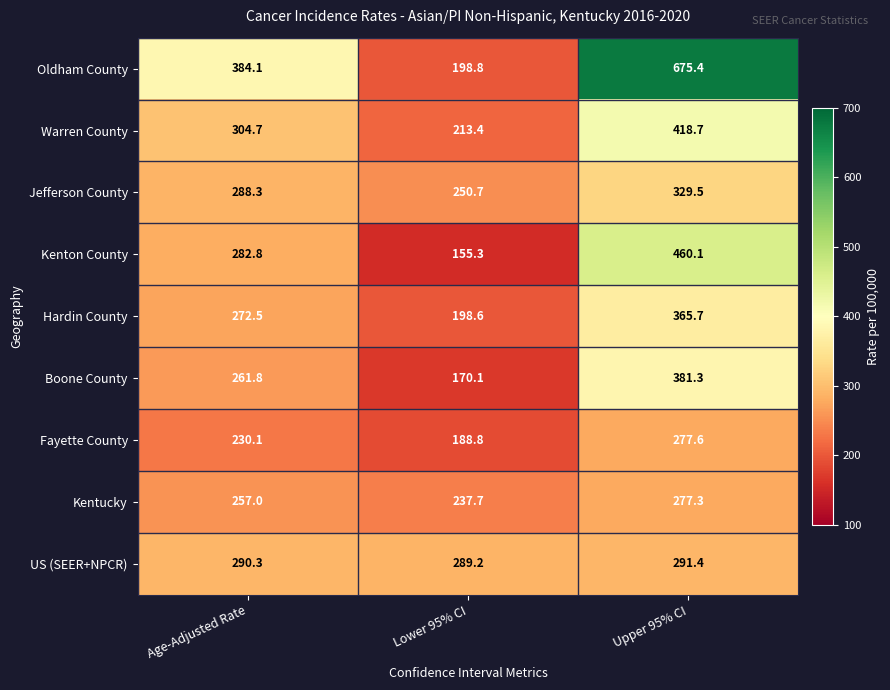

Which label corresponds to the smallest value in the chart?

Lower 95% CI